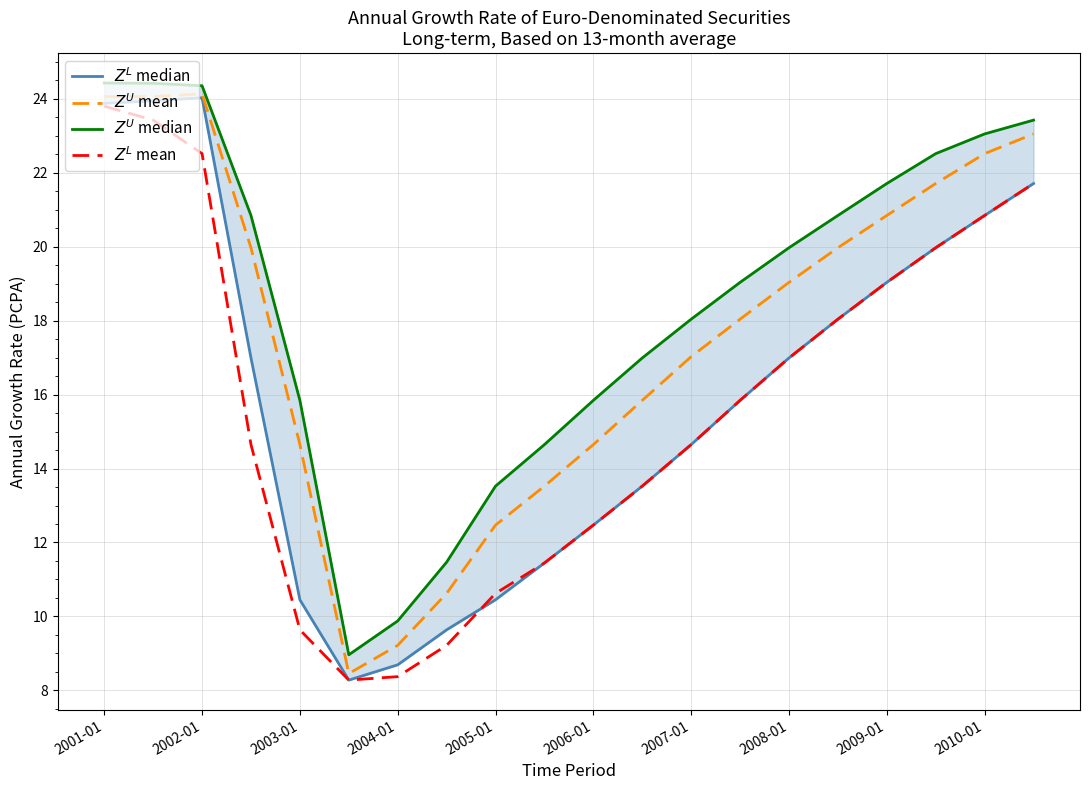

Reading left to right, what are all the values shown in this chart?

$Z^L$ median: 23.9	23.9	24.0	17.0	10.5	8.3	8.7	9.6	10.5	11.4	12.5	13.5	14.6	15.8	17.0	18.0	19.0	20.0	20.8	21.7
$Z^U$ mean: 24.1	24.1	24.1	20.0	14.6	8.5	9.2	10.6	12.5	13.5	14.6	15.8	17.0	18.0	19.0	20.0	20.8	21.7	22.5	23.1
$Z^U$ median: 24.4	24.4	24.4	20.8	15.8	9.0	9.9	11.5	13.5	14.6	15.8	17.0	18.0	19.0	20.0	20.8	21.7	22.5	23.1	23.4
$Z^L$ mean: 23.8	23.4	22.5	14.6	9.6	8.3	8.4	9.2	10.6	11.4	12.5	13.5	14.6	15.8	17.0	18.0	19.0	20.0	20.8	21.7